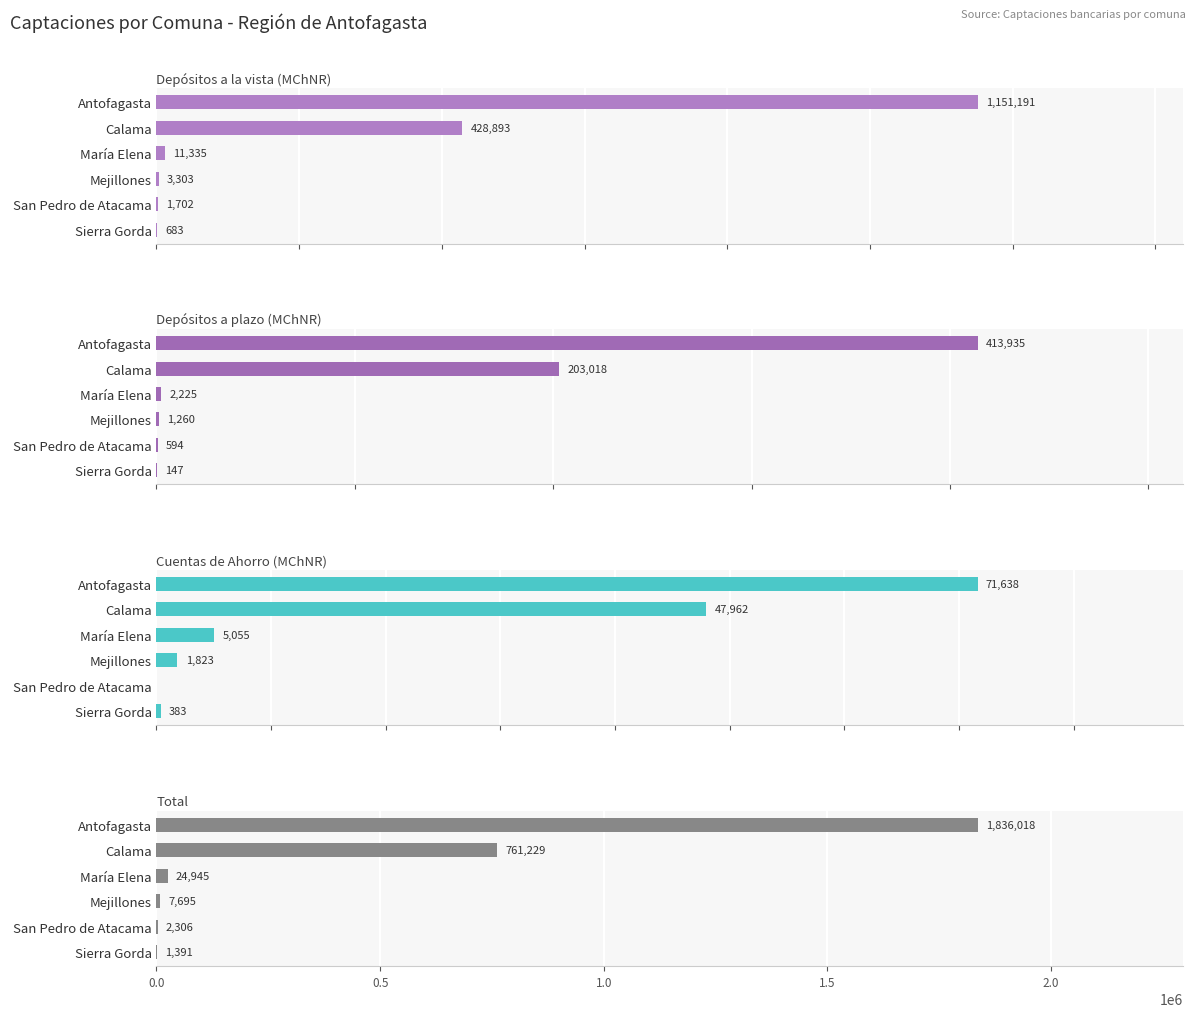

Reading left to right, list all the values displayed in this chart.

Depósitos a la vista (MChNR): 1151191.2	428893.1	11335.1	3302.8	1702.0	683.0
Depósitos a plazo (MChNR): 413935.3	203017.5	2225.4	1260.1	593.9	147.3
Cuentas de Ahorro (MChNR): 71638.3	47962.0	5055.3	1822.9	0.0	383.3
Total: 1836018.1	761228.6	24944.5	7695.3	2306.0	1391.3